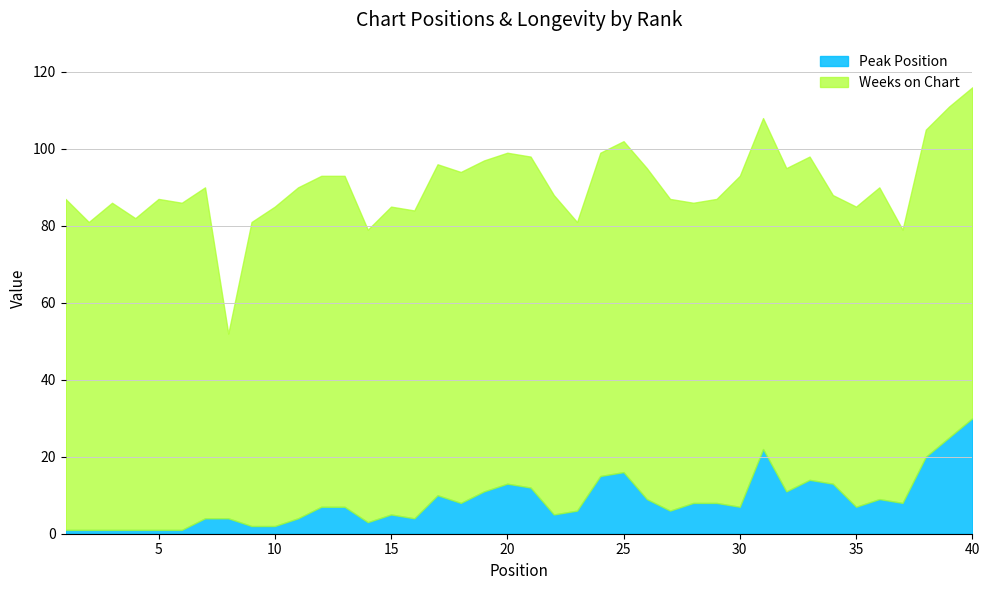

What is the highest value of the Weeks on Chart series?

86